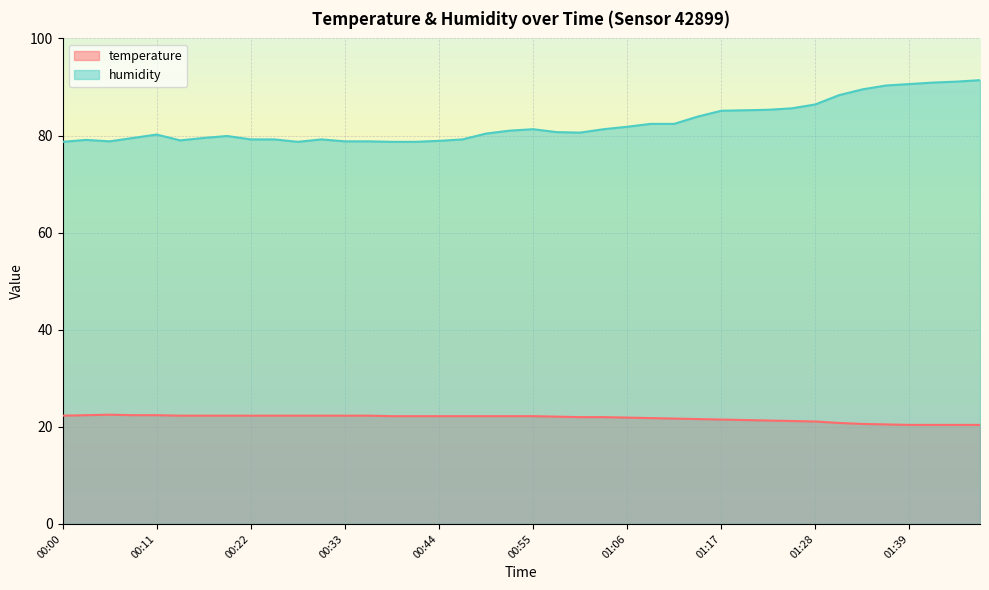

True or false: temperature and humidity cross at least once.

False